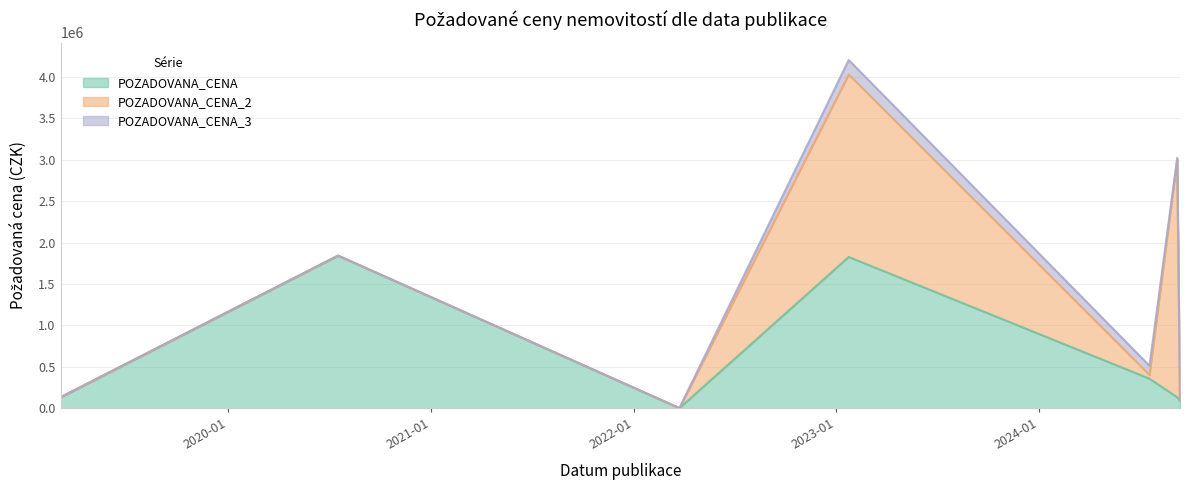

What is the label of the 6th point from the right?

2020-07-17